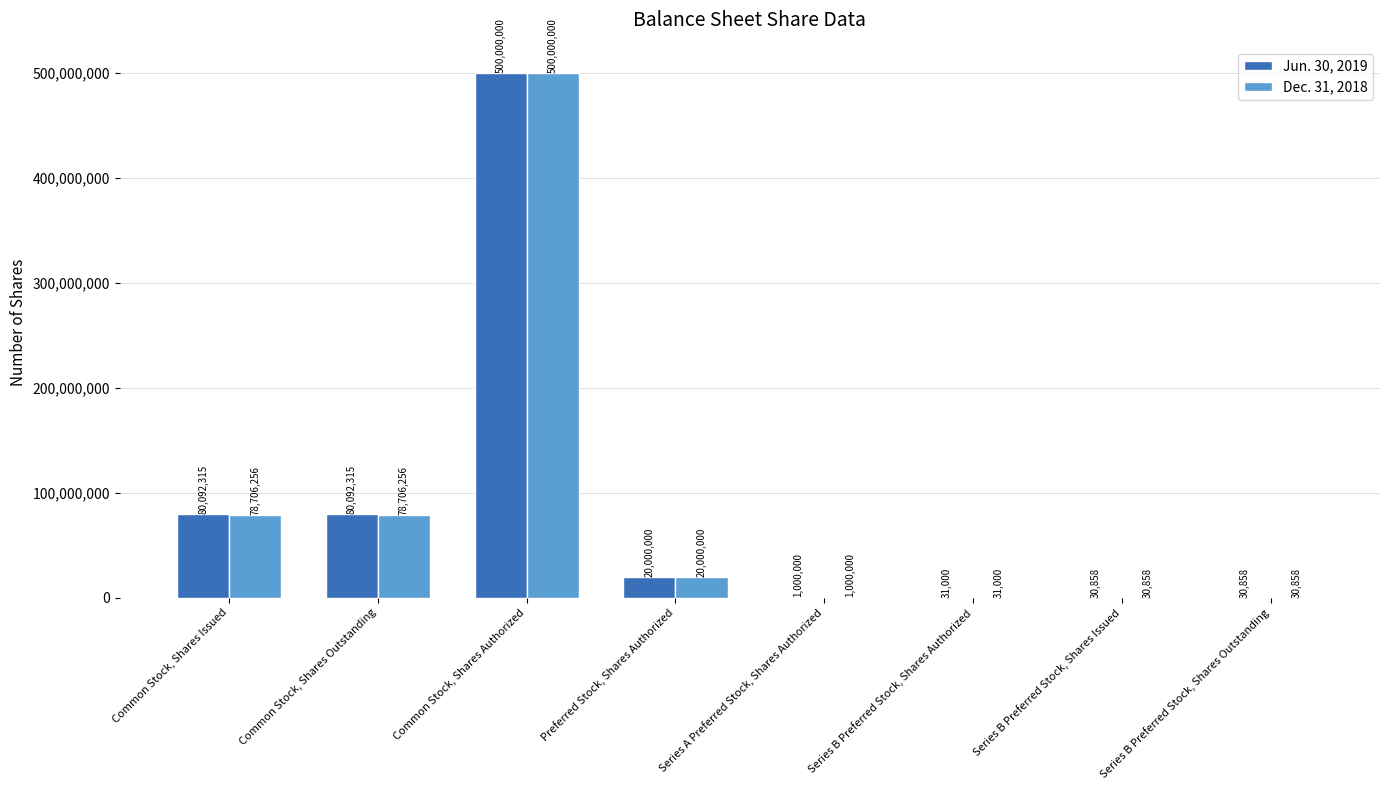

Are the bars horizontal?

No